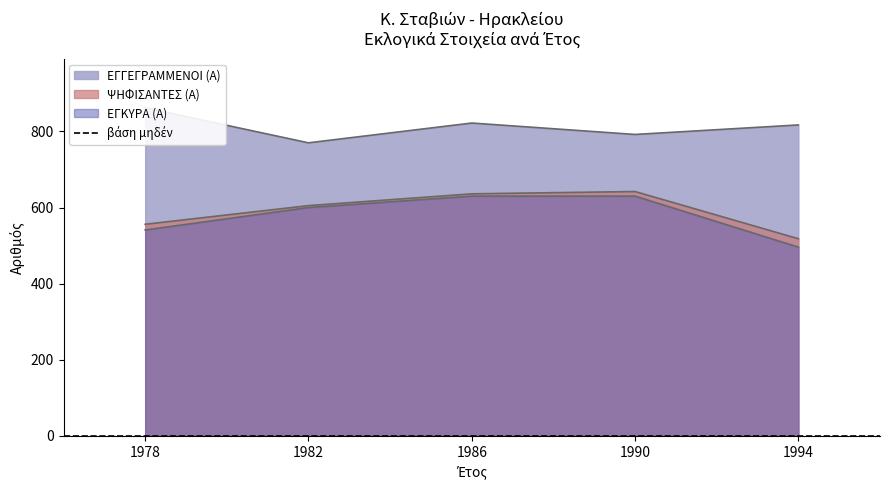

What is the spread (max minus min) of values at 1978?

321